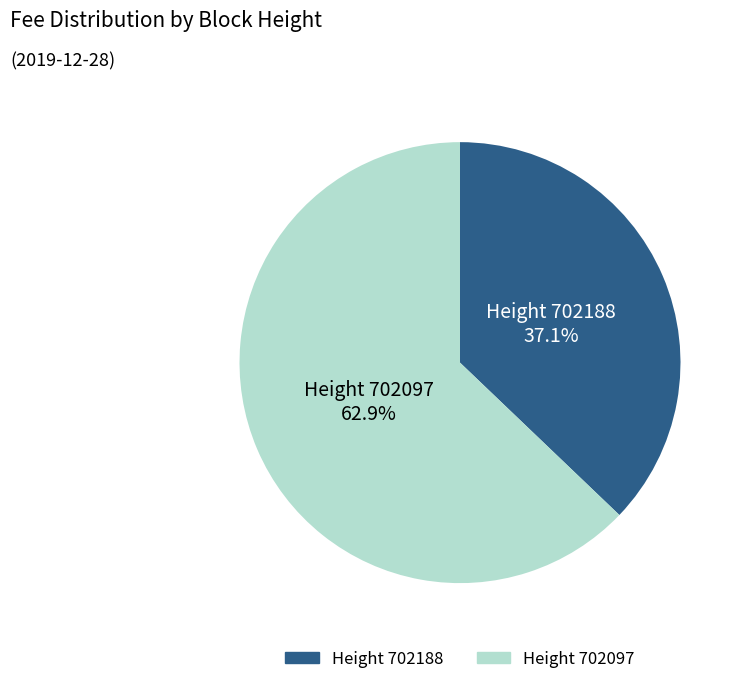

Is there any slice that represents more than half of the pie?

Yes